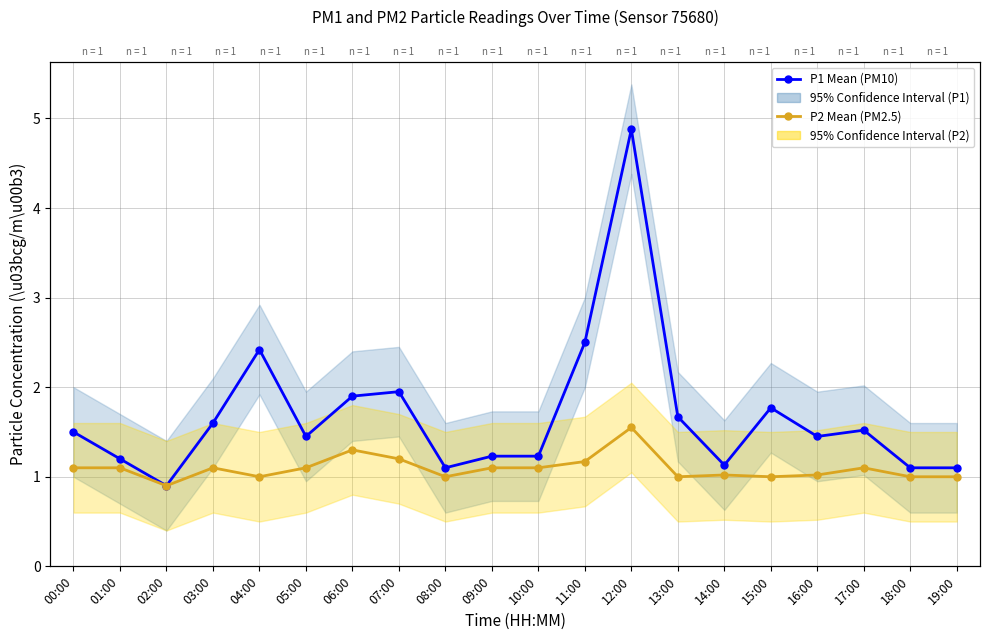

Is this an area chart (filled region under the line)?

No